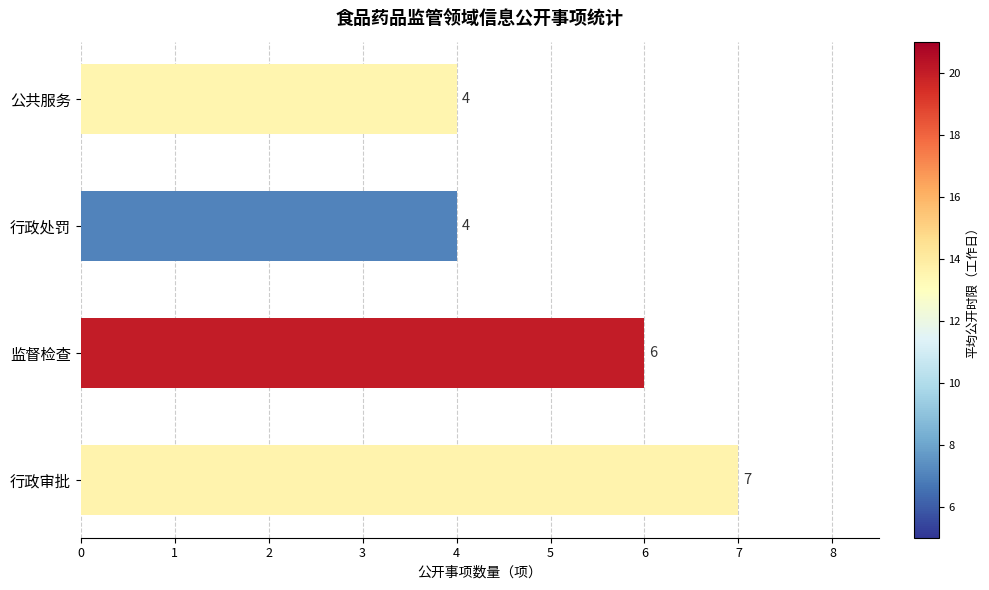

What is the greatest value displayed?

7